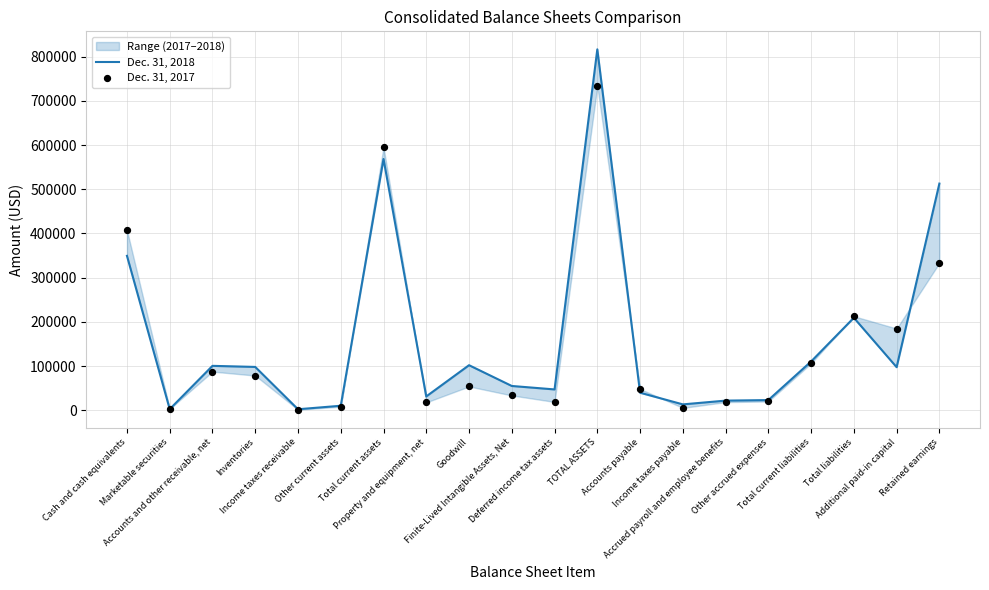

Which series has the largest total across all categories?

Dec. 31, 2018